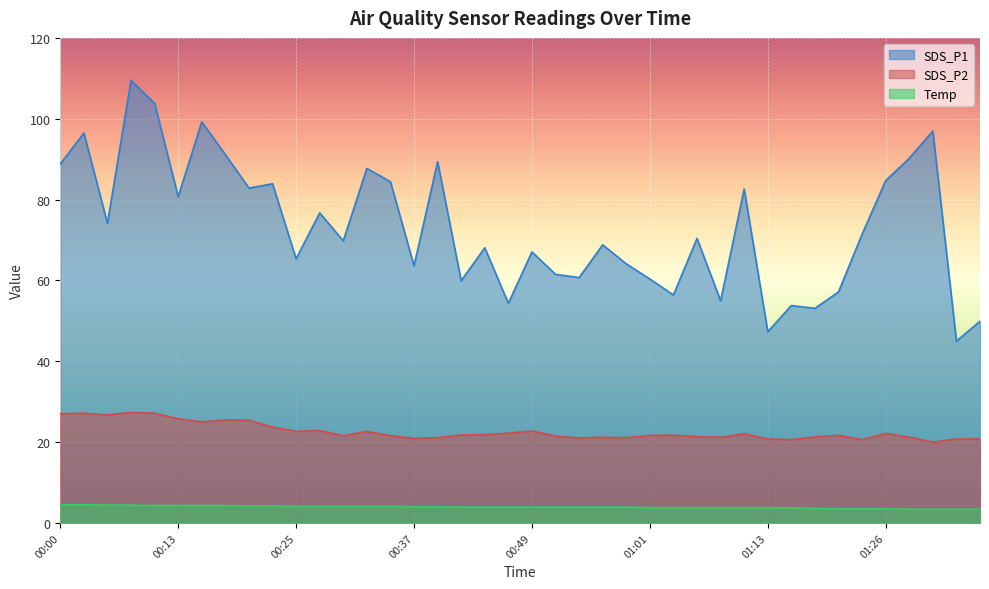

What value does the Temp series have at 01:18?

3.6